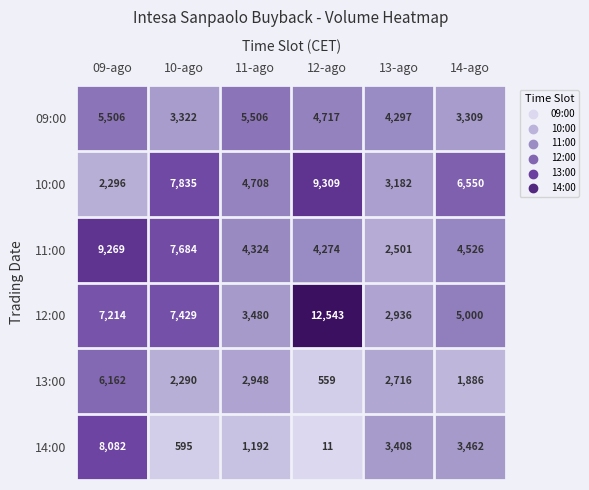

What is the approximate value of 11:00 at 14-ago, to the nearest 50?

4550